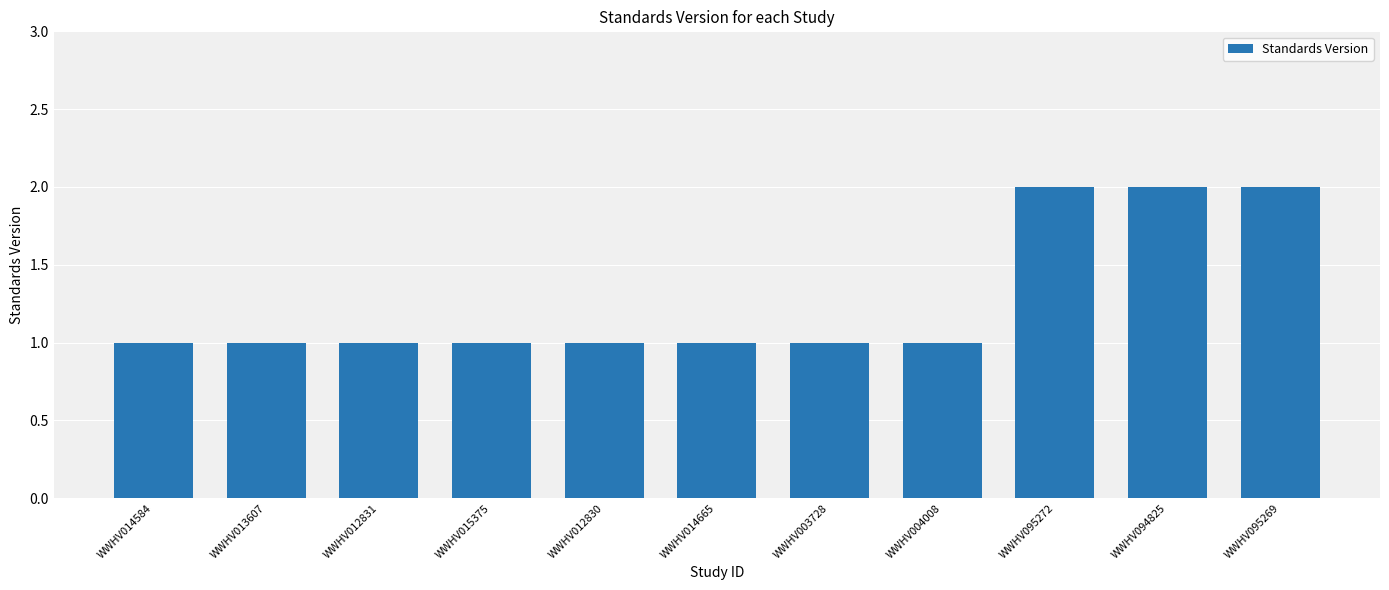

What is the change in value from WWHV012830 to WWHV095269?

+1